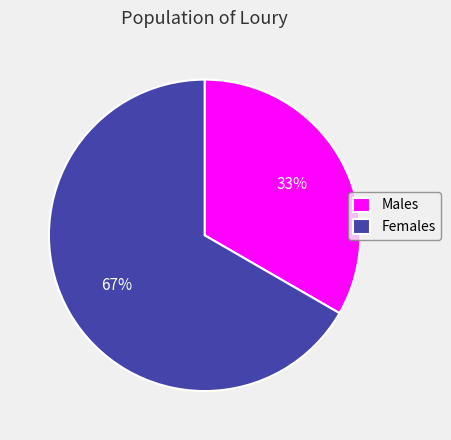

Approximately how many times larger is the value at Females compared to Males?

2.0